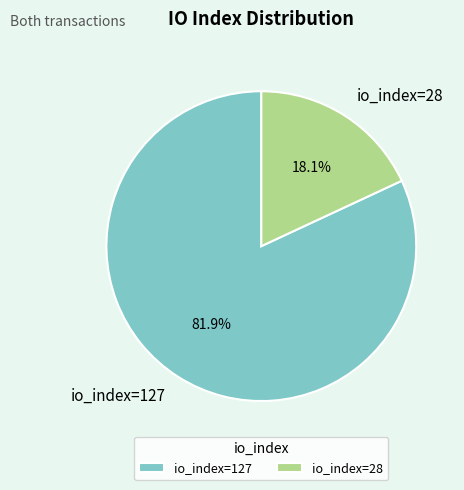

To the nearest percent, what is the difference between the largest and smallest slice percentages?

64%